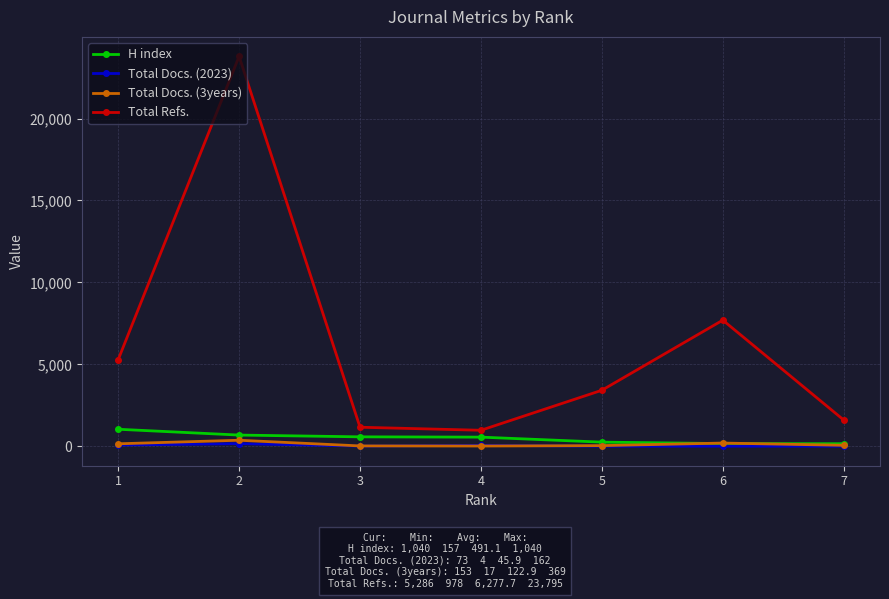

Which series has the largest range (max minus min)?

Total Refs.